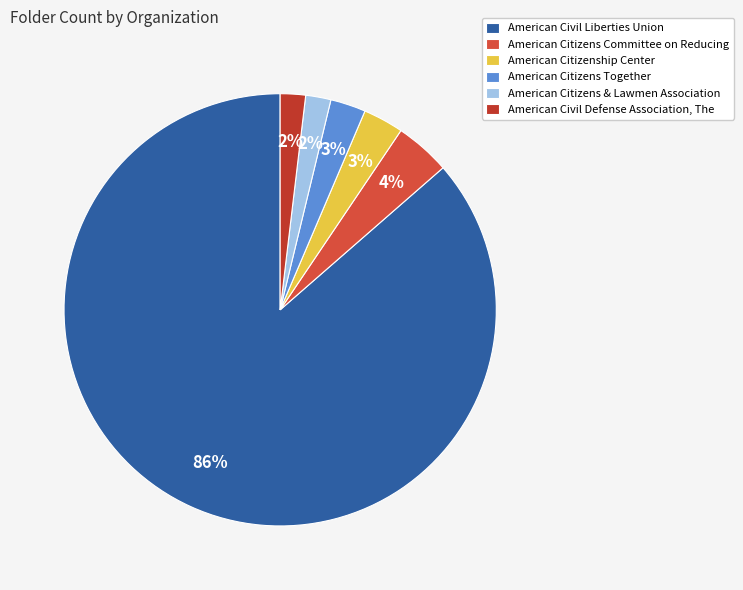

How many slices are in this pie chart?

6